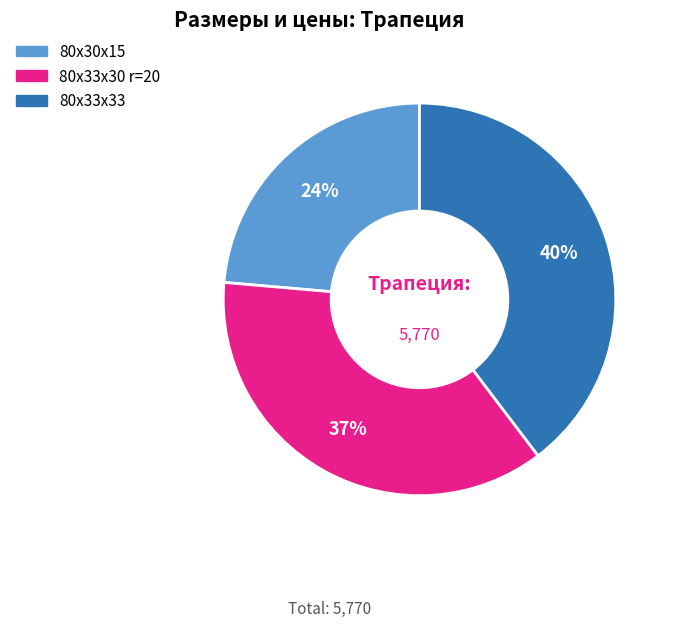

Which has a higher value, 80х33х30 r=20 or 80х30х15?

80х33х30 r=20